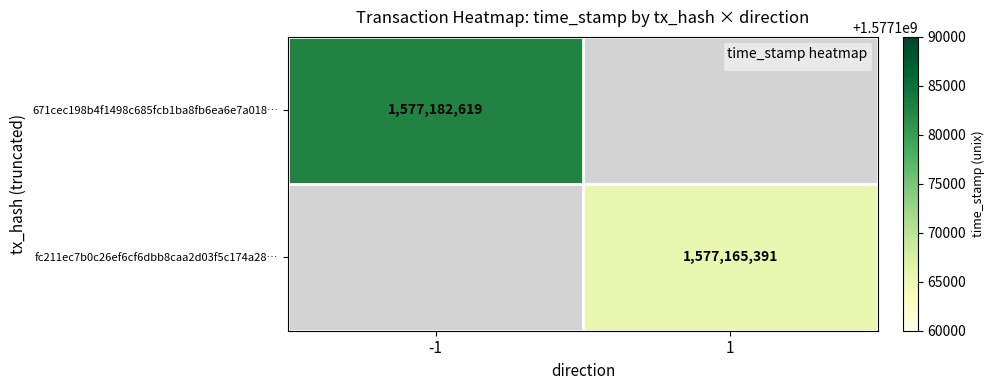

The value of fc211ec7b0c26ef6cf6dbb8caa2d03f5c174a28… at 1 is 1577165391. True or false?

True